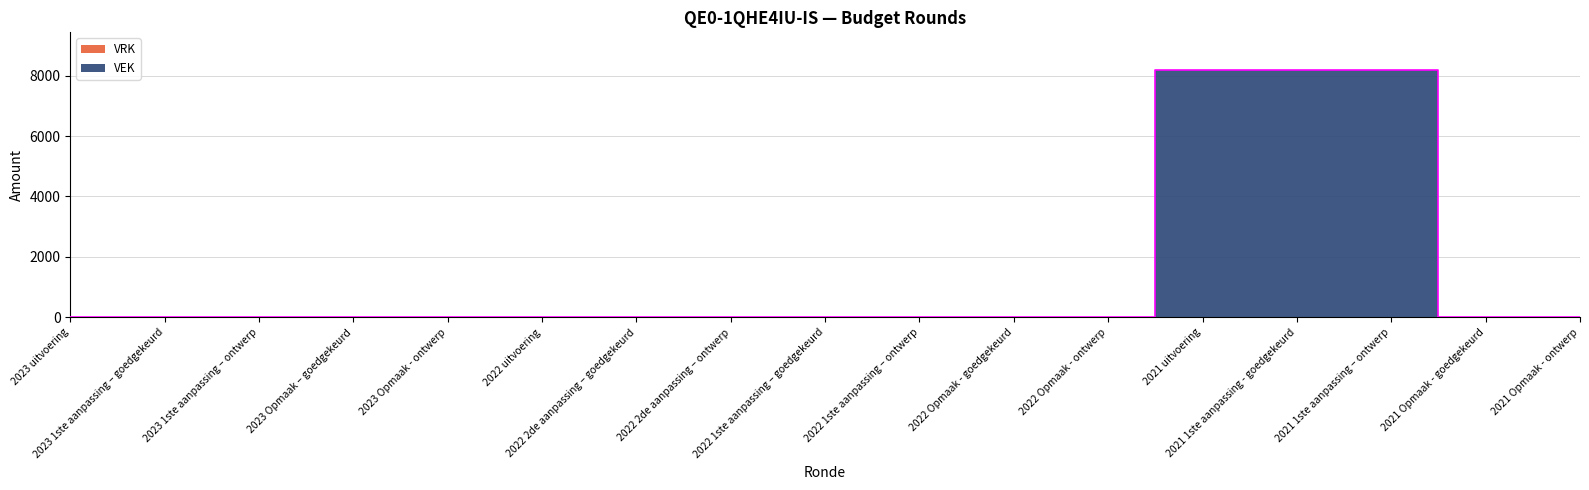

What is the average value?

1447